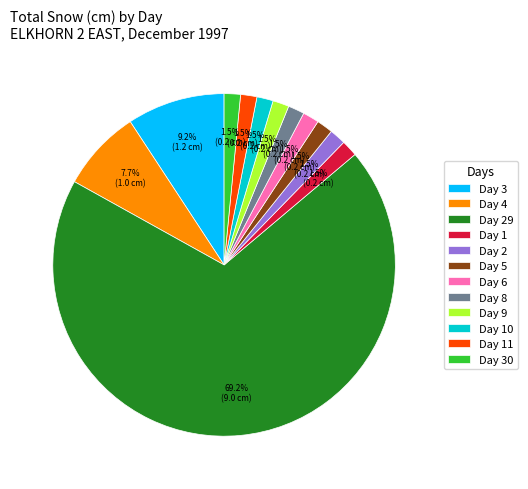

Approximately how many times larger is the value at Day 6 compared to Day 5?

1.0